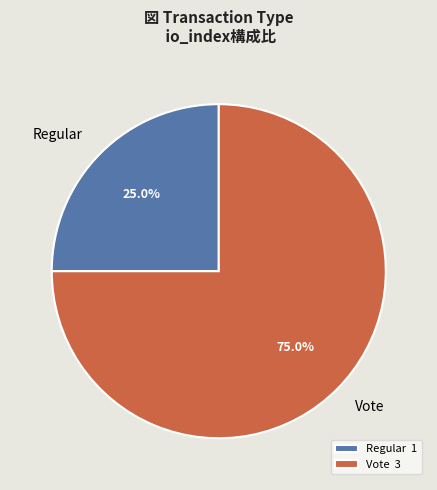

Which has a higher value, Vote or Regular?

Vote